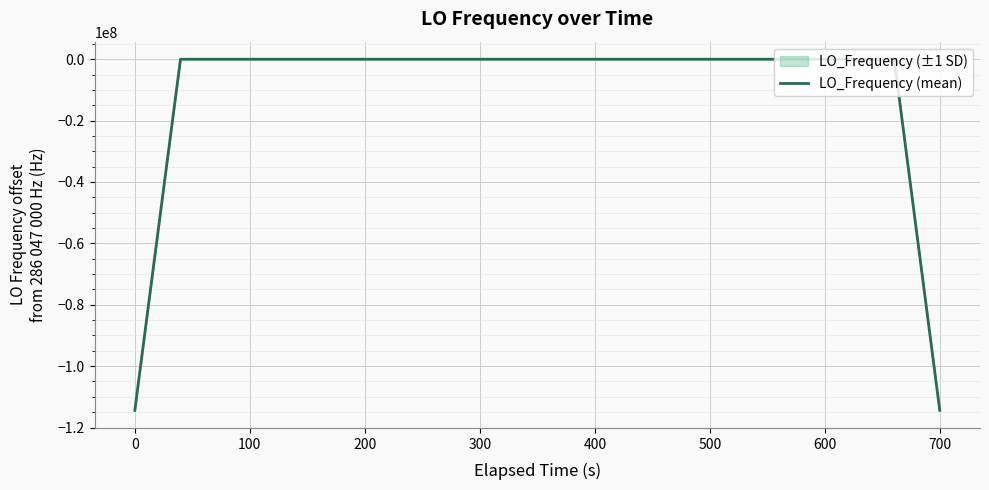

What is the smallest value displayed?

-114418800.1